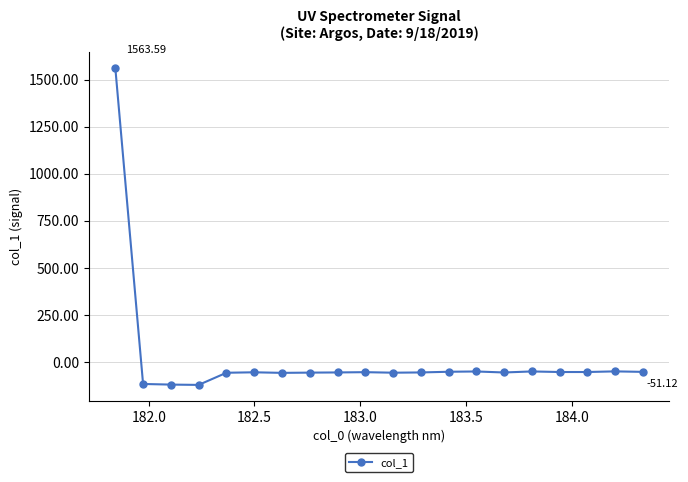

What is the average value?

18.3